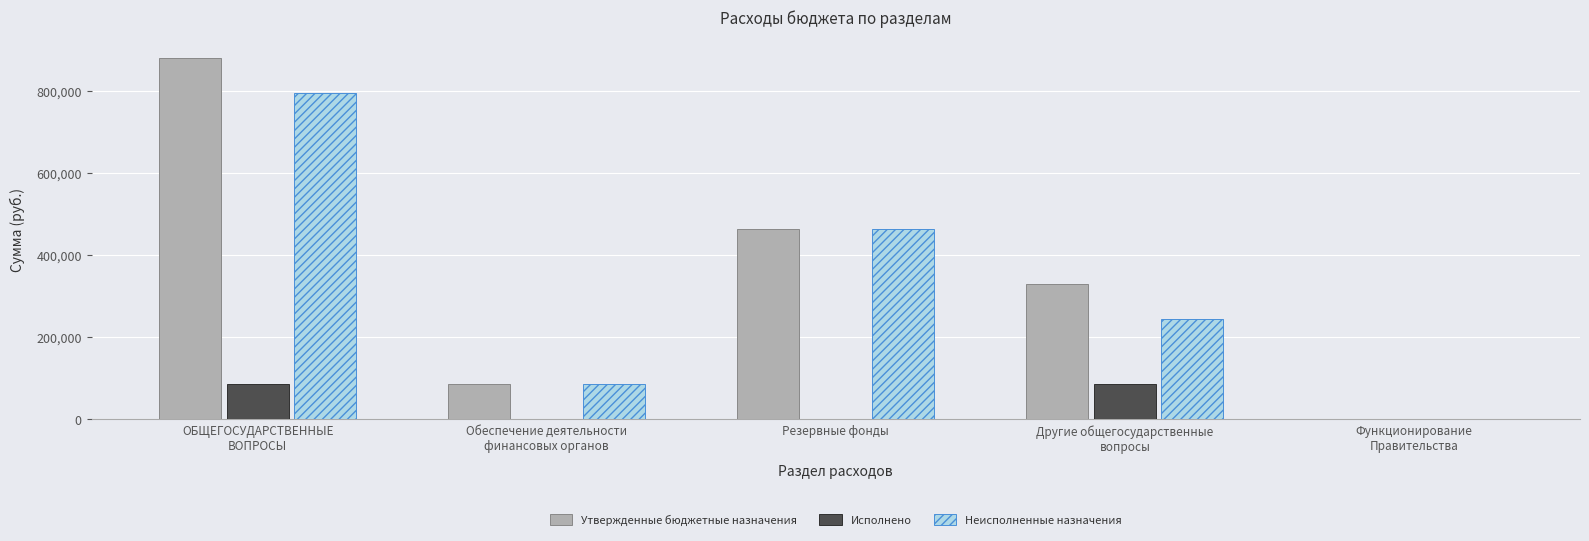

What is the total value across all series at Функционирование
Правительства?

400.0